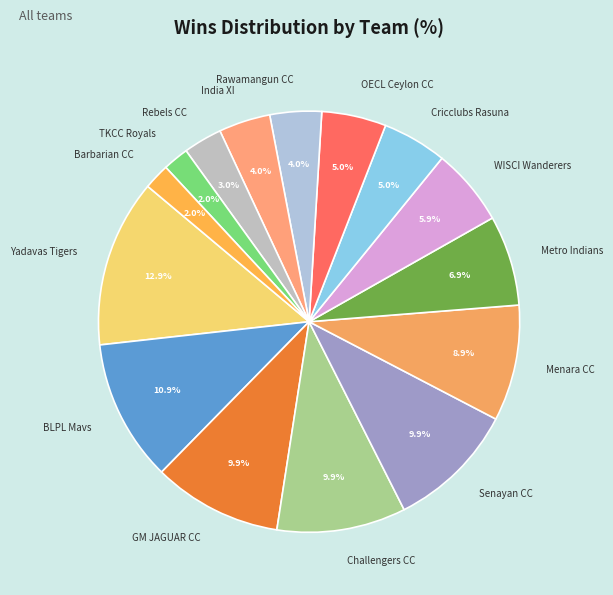

Which has a higher value, WISCI Wanderers or Yadavas Tigers?

Yadavas Tigers